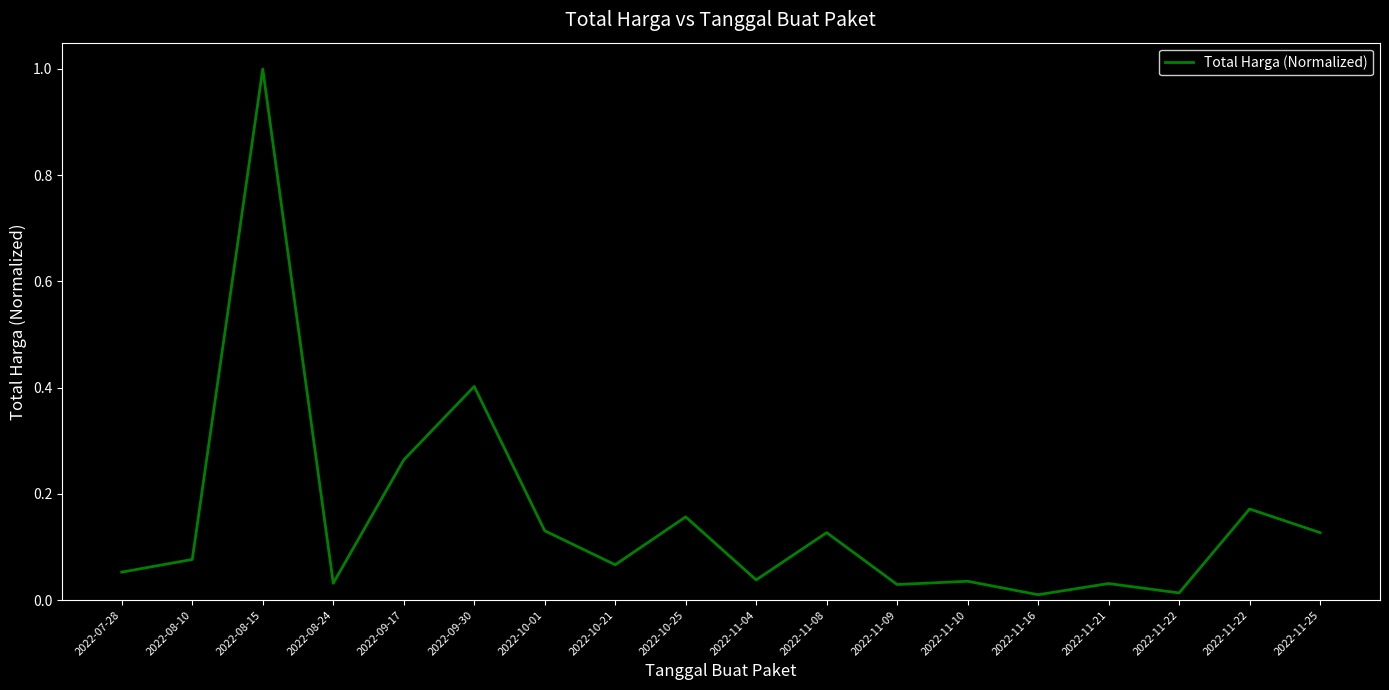

Does the chart display data point markers on the line(s)?

No